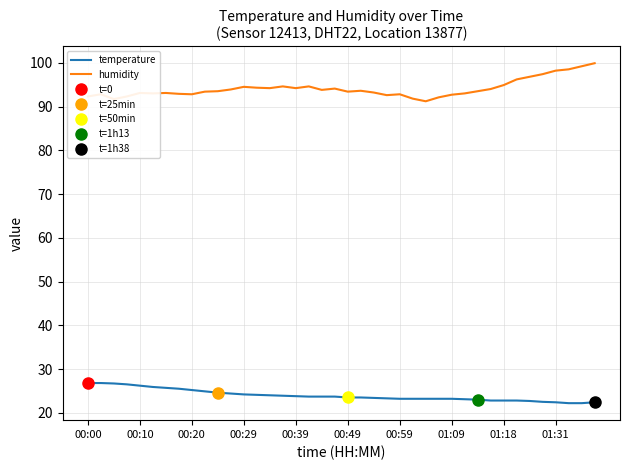

The temperature series shows 23.2 at 01:09. True or false?

True